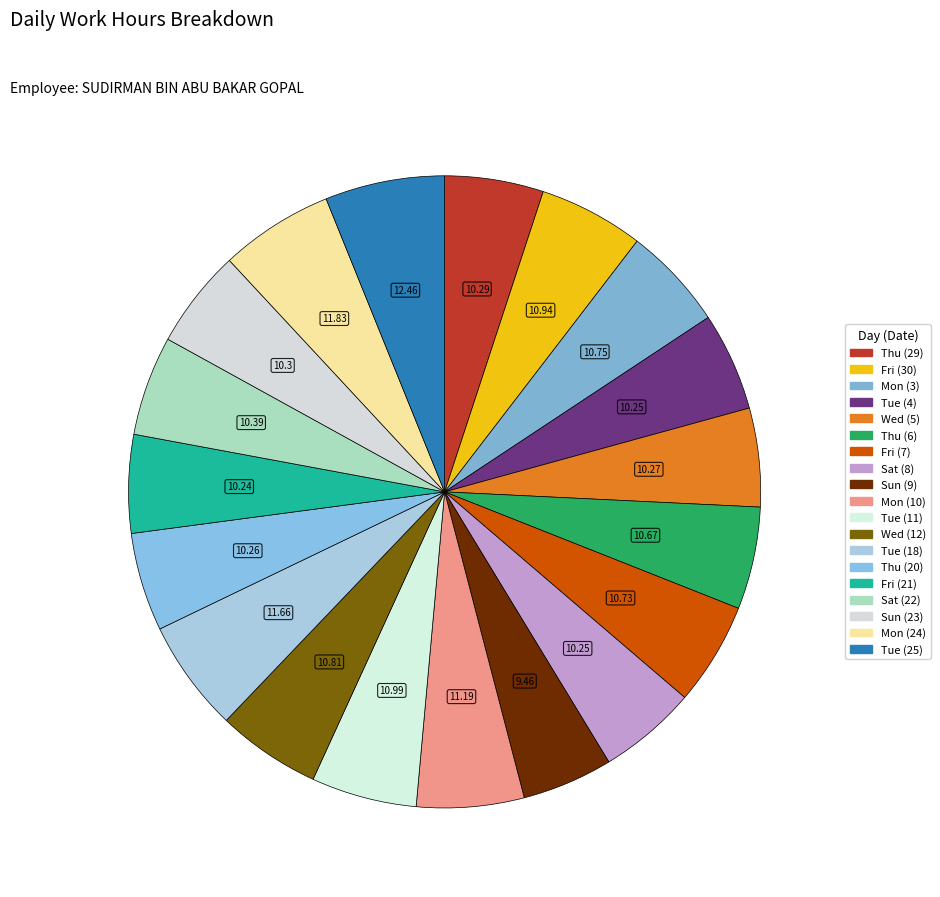

To the nearest percent, what portion does Wed (5) represent?

5%